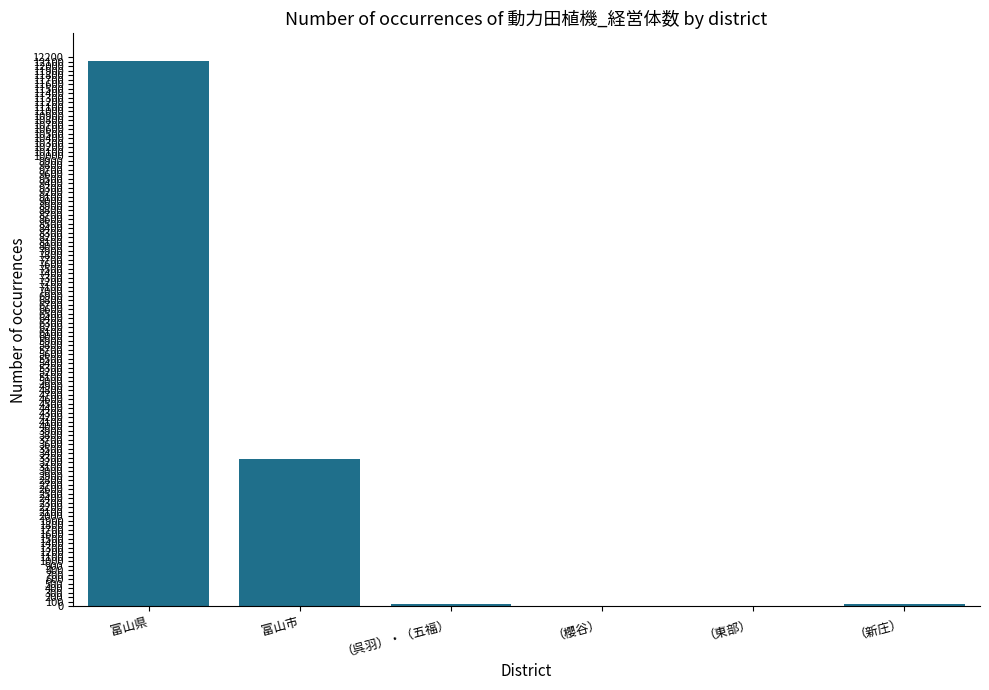

Which has a higher value, （櫻谷） or 富山県?

富山県